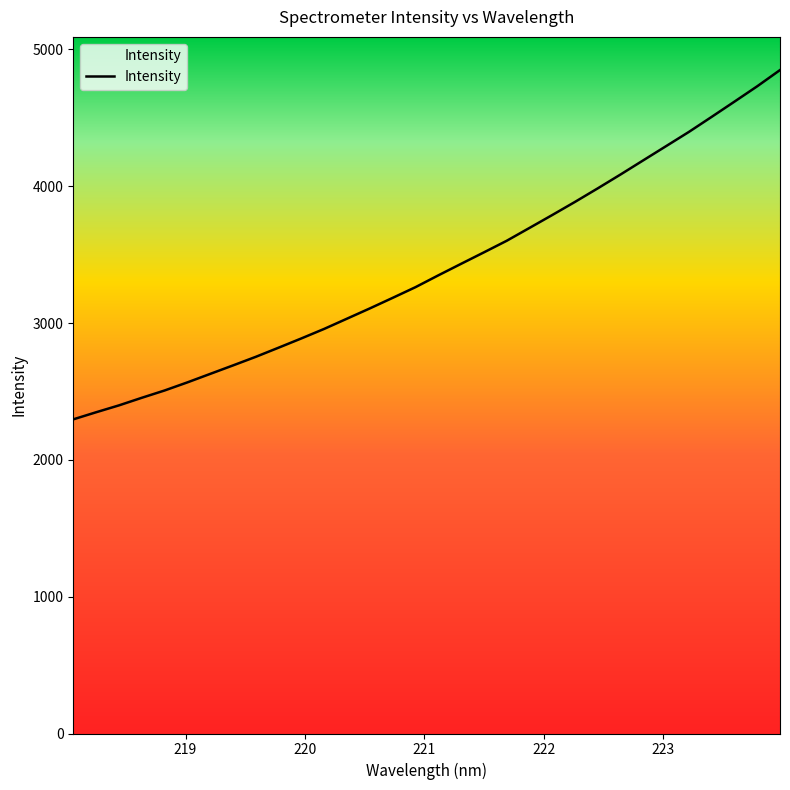

Reading left to right, list all the values displayed in this chart.

2296.3	2348.2	2398.4	2453.8	2507.3	2566.6	2628.6	2690.6	2753.5	2820.4	2888.1	2957.8	3032.5	3107.4	3184.4	3262.5	3348.8	3433.1	3516.8	3601.5	3695.4	3789.9	3886.0	3985.1	4086.4	4190.1	4293.7	4397.5	4507.5	4618.8	4731.1	4849.6